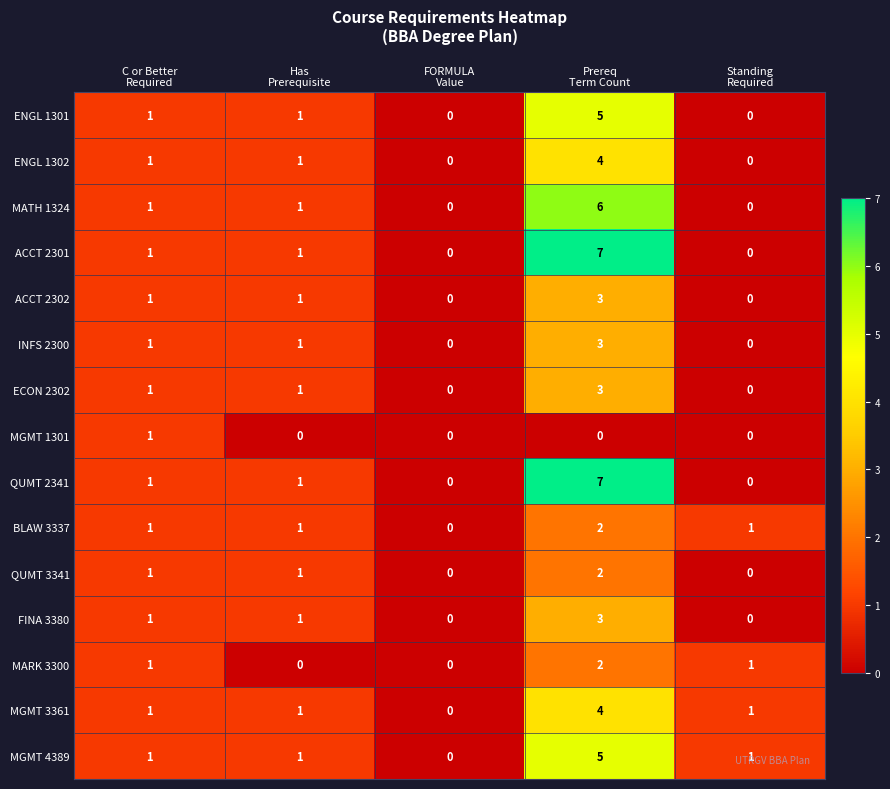

Count the number of categories in the chart.

5